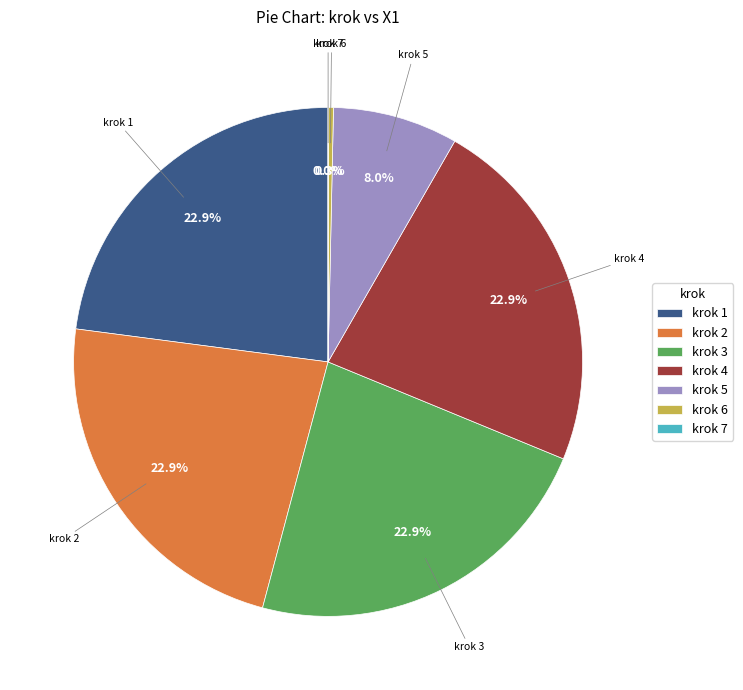

Is krok 2 the majority of the pie?

No